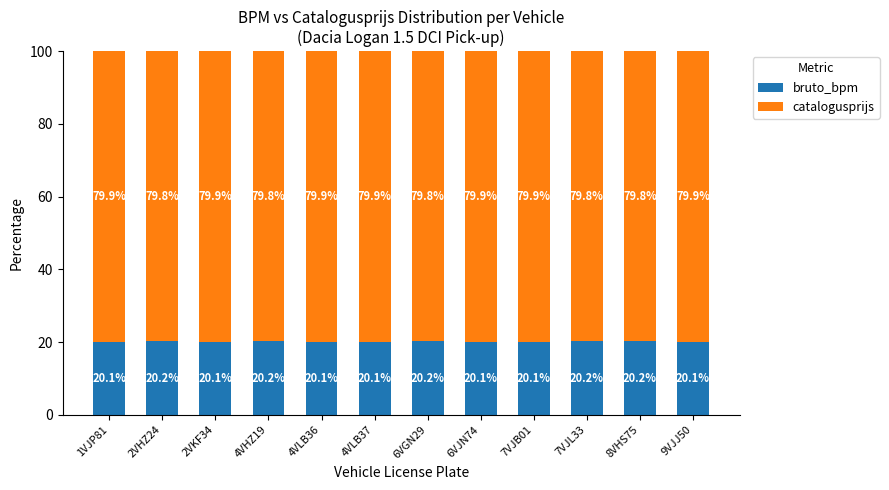

What is the sum of the bruto_bpm values at 4VHZ19 and 9VJJ50?

40.3